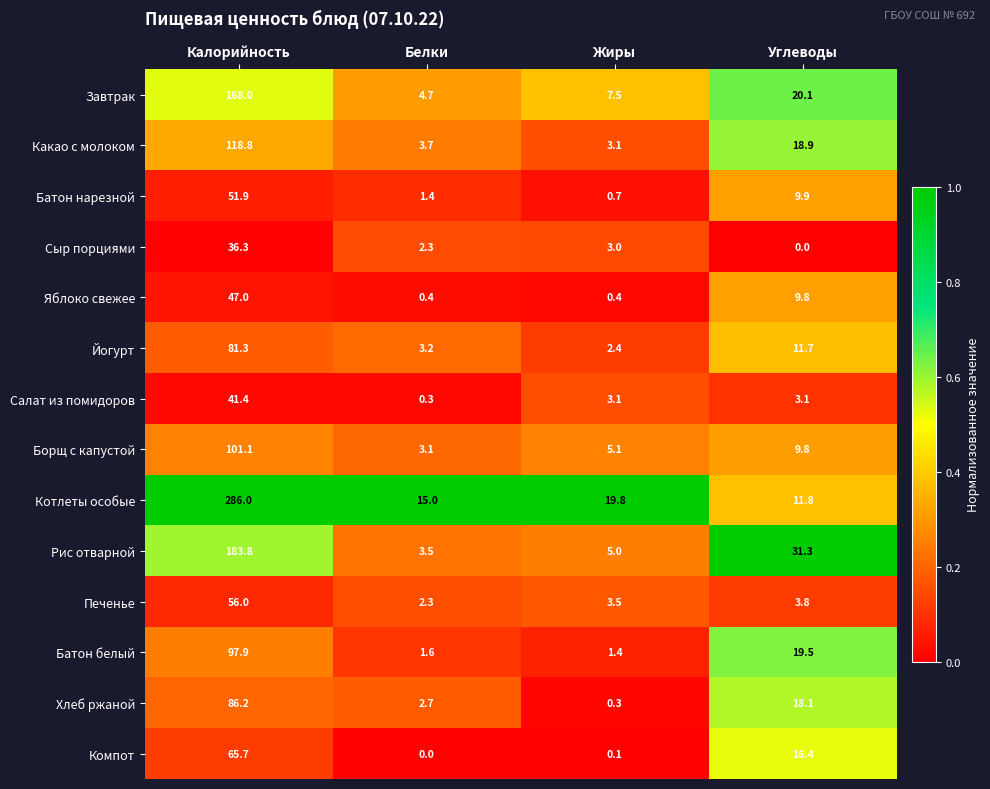

List the labels in order of Сыр порциями value, smallest first.

Углеводы, Белки, Жиры, Калорийность